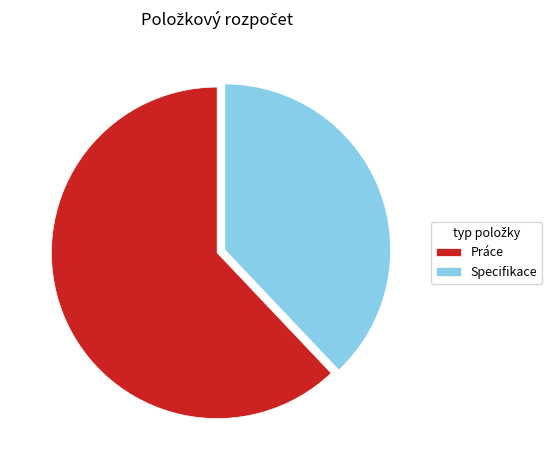

Which category has the smallest portion of the pie?

Specifikace